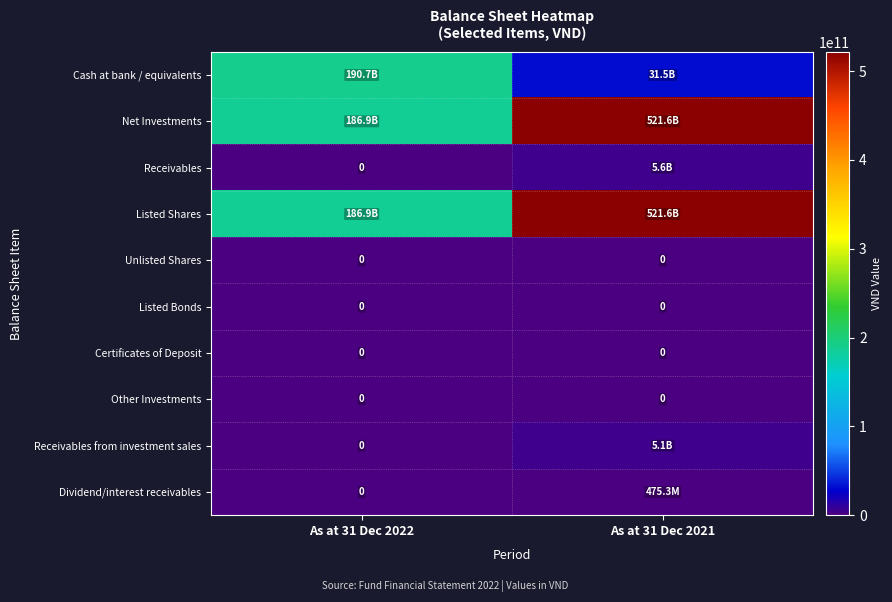

The value of Other Investments at As at 31 Dec 2022 is 0. True or false?

True